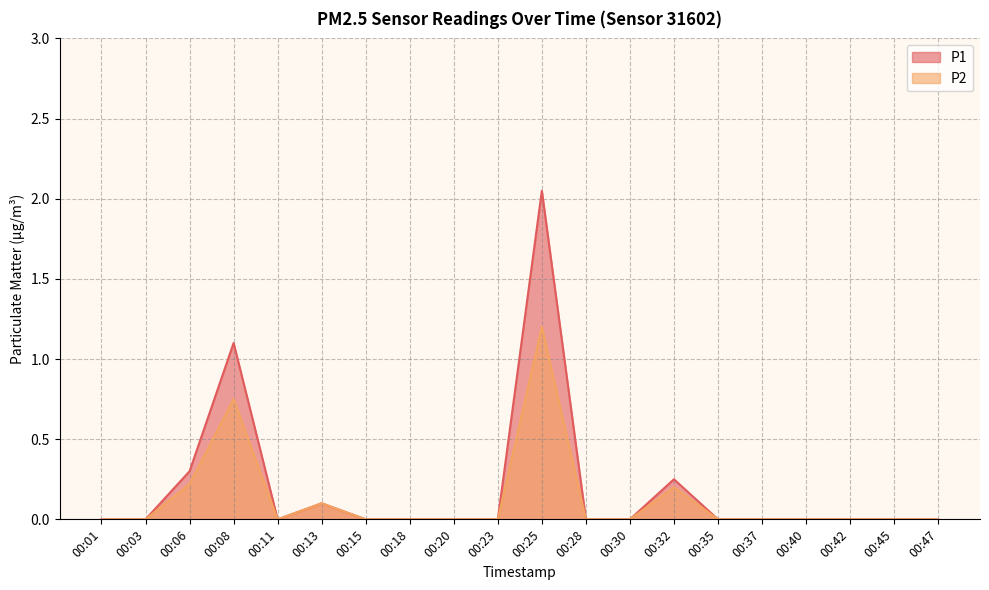

In P1, how many points are lower than both neighbors (excluding endpoints)?

1